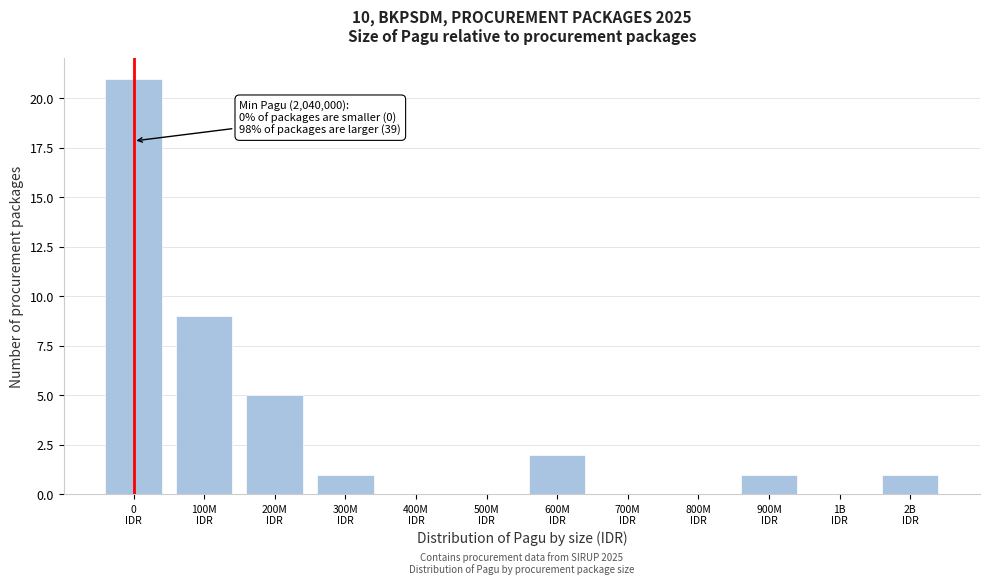

What is the sum of all values?

40